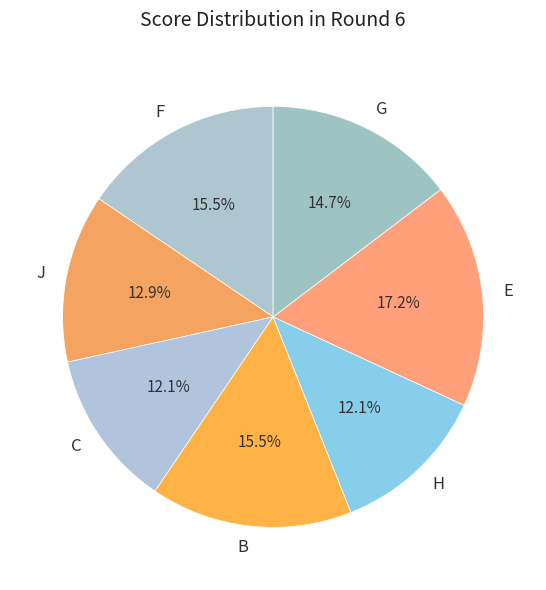

Between B and G, which is larger?

B